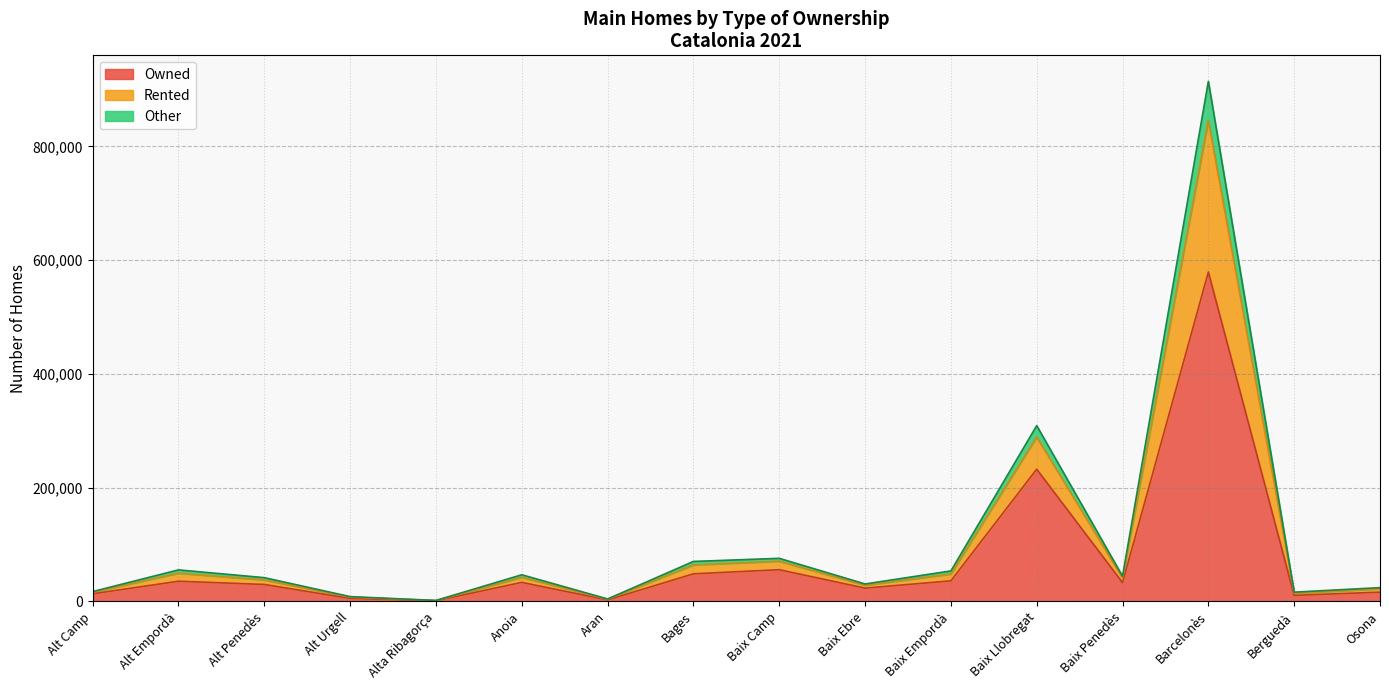

What is the label of the 3rd point from the right?

Barcelonès